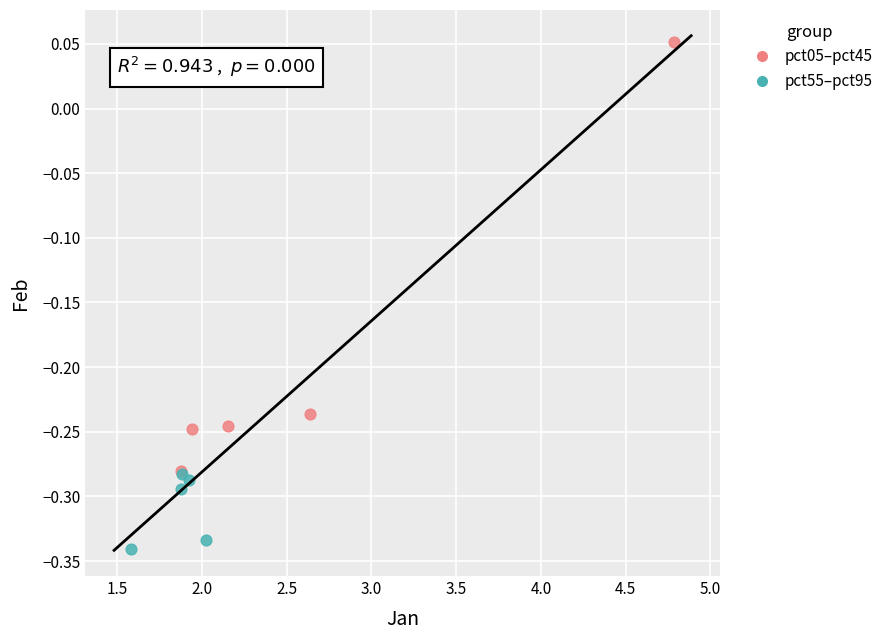

Which series reaches the minimum Y coordinate?

pct55–pct95